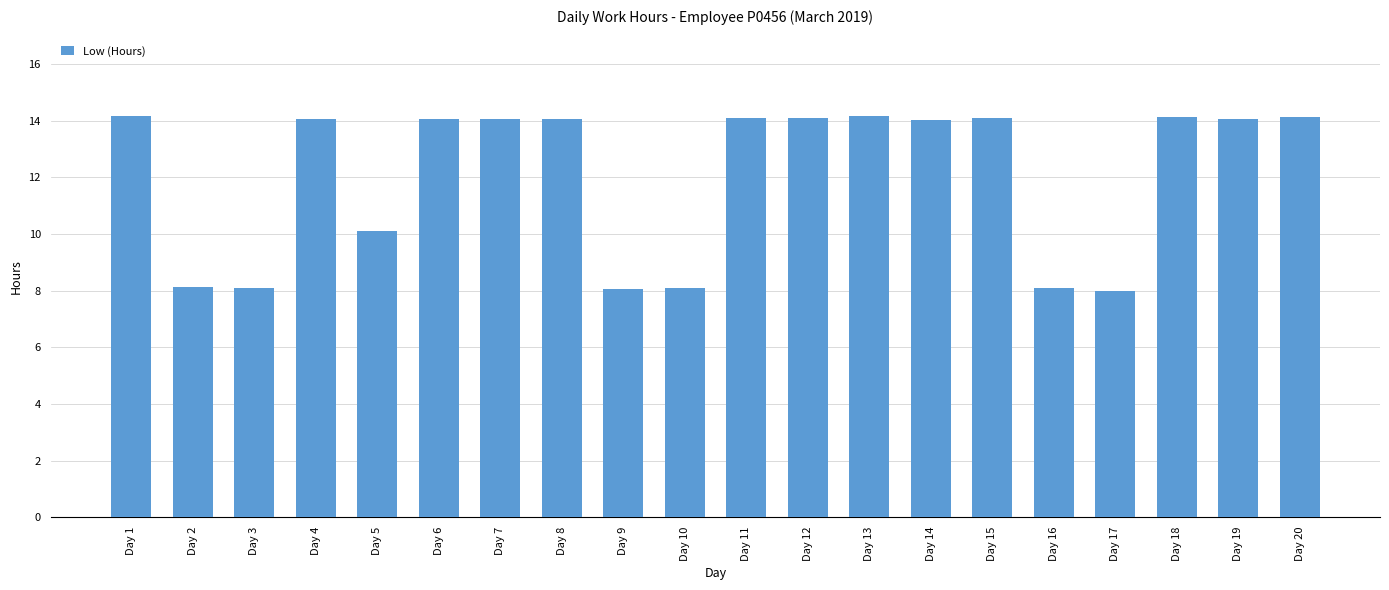

How many series are shown in this chart?

1